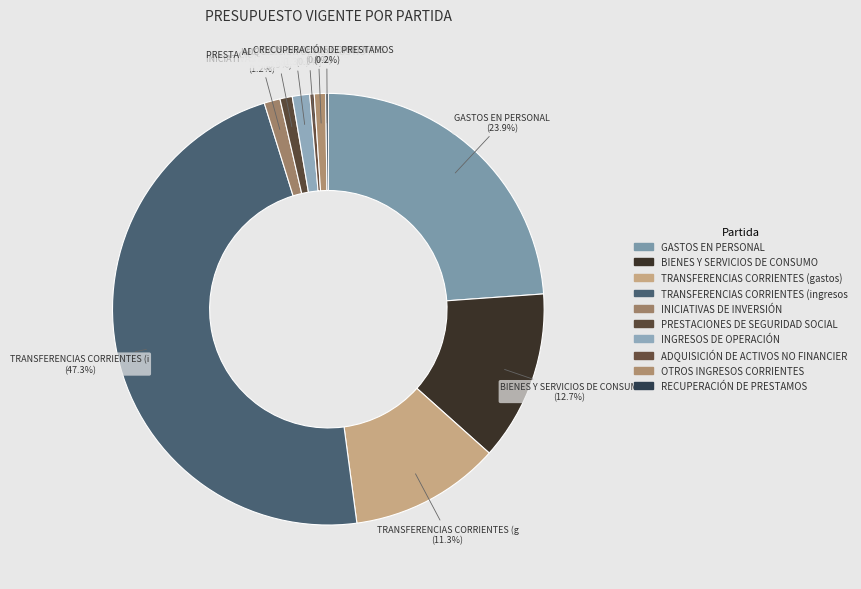

How many segments does this pie chart have?

10